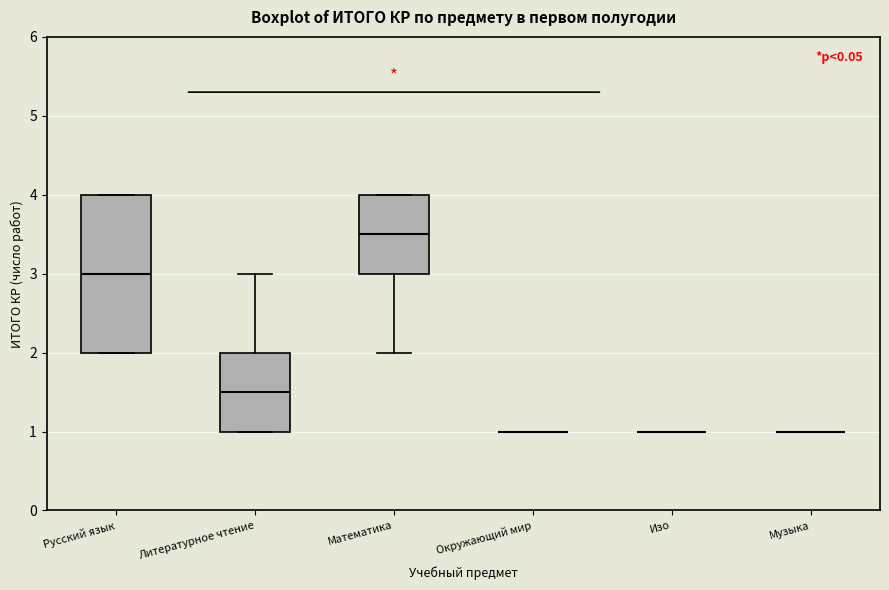

Where is the lower edge of the box for Русский язык on the y-axis? The values are not printed on the chart, so give them approximately, as read against the axis.

2.0